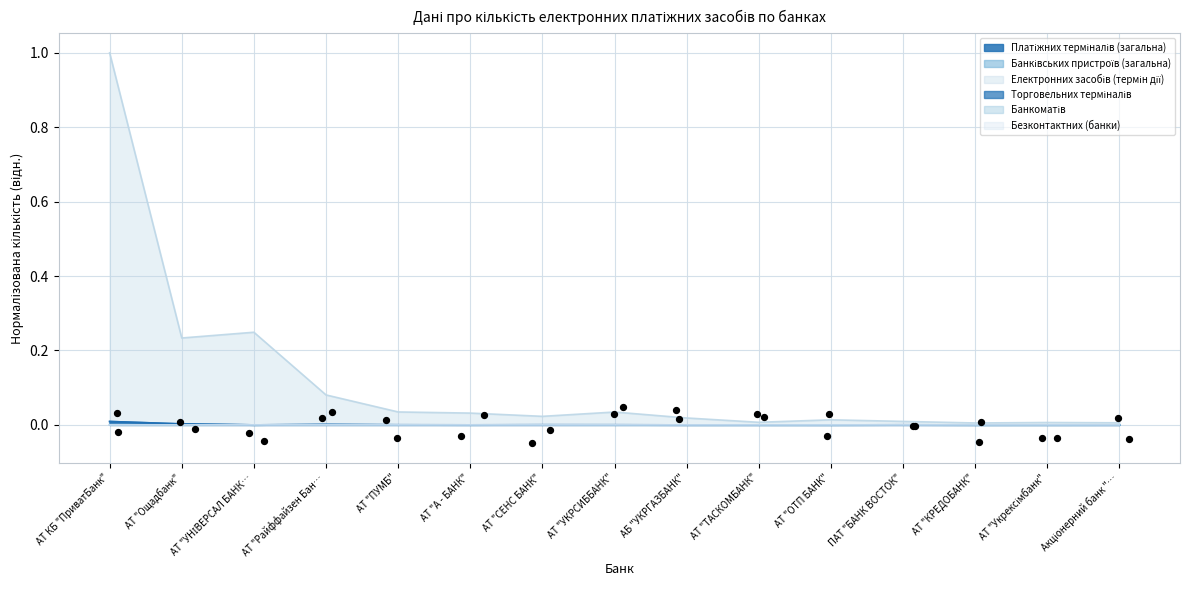

Which series has the largest total across all categories?

Електронних засобів (термін дії)